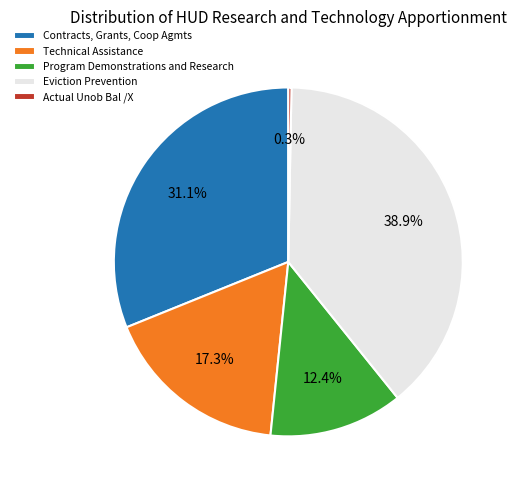

To the nearest percent, what is the combined percentage of Technical Assistance and Eviction Prevention?

56%